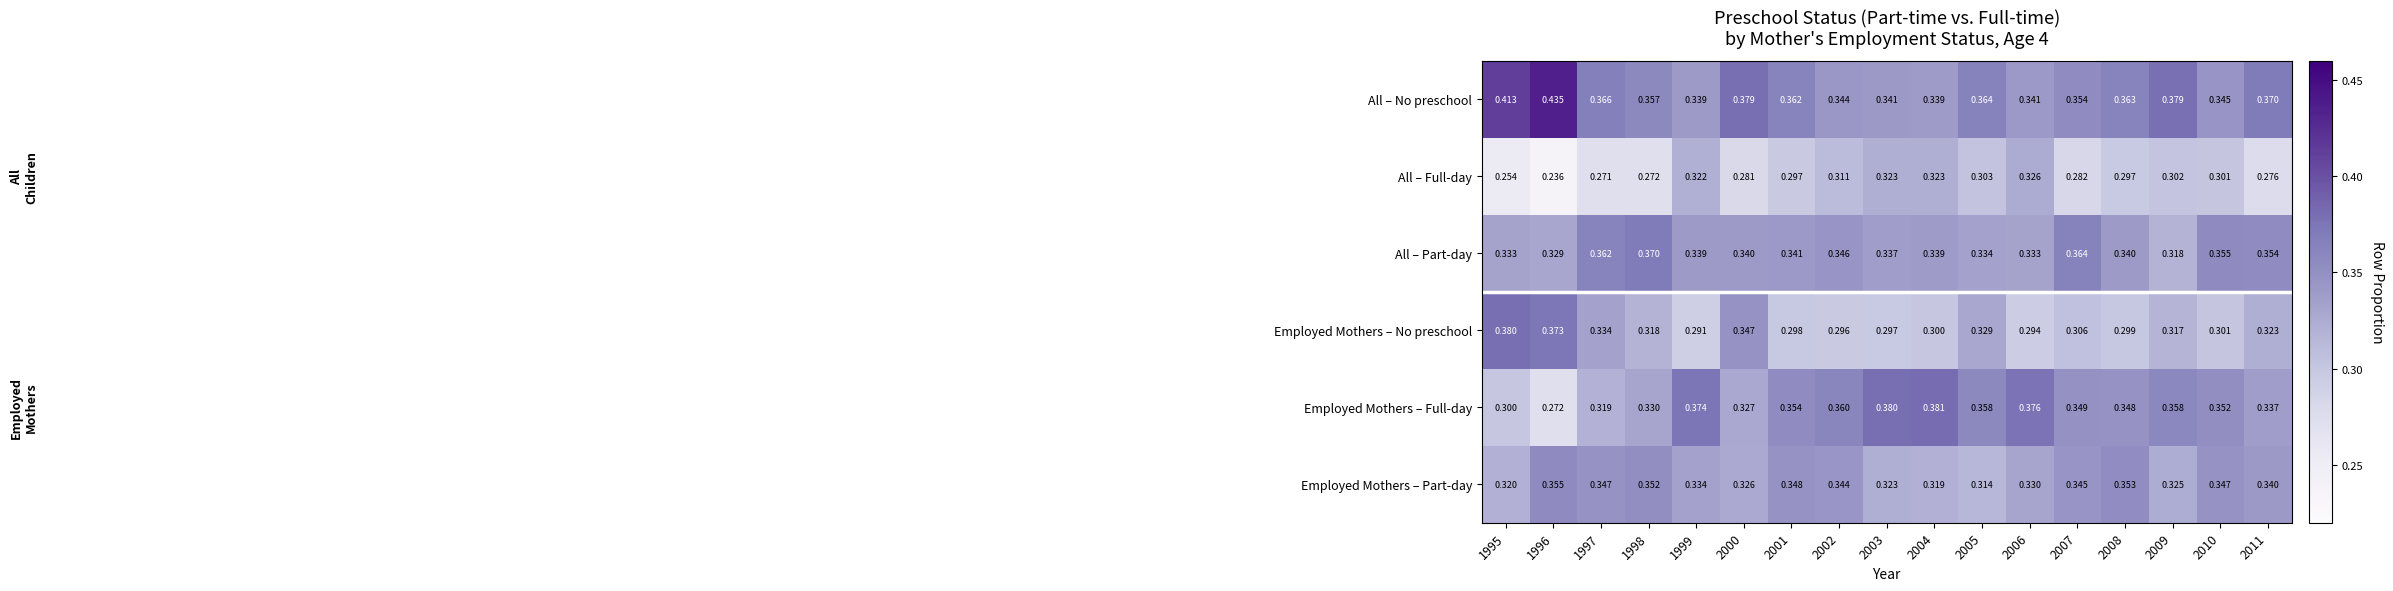

Rank the series at 1995 from highest to lowest value.

All – No preschool, Employed Mothers – No preschool, All – Part-day, Employed Mothers – Part-day, Employed Mothers – Full-day, All – Full-day